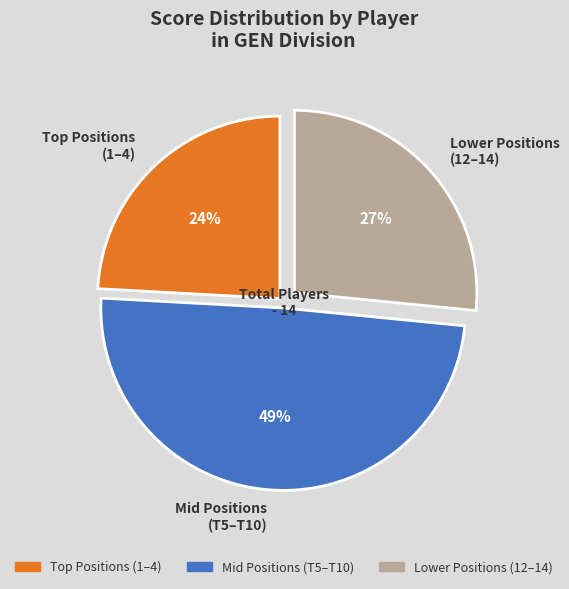

Is there a majority slice in this chart?

No